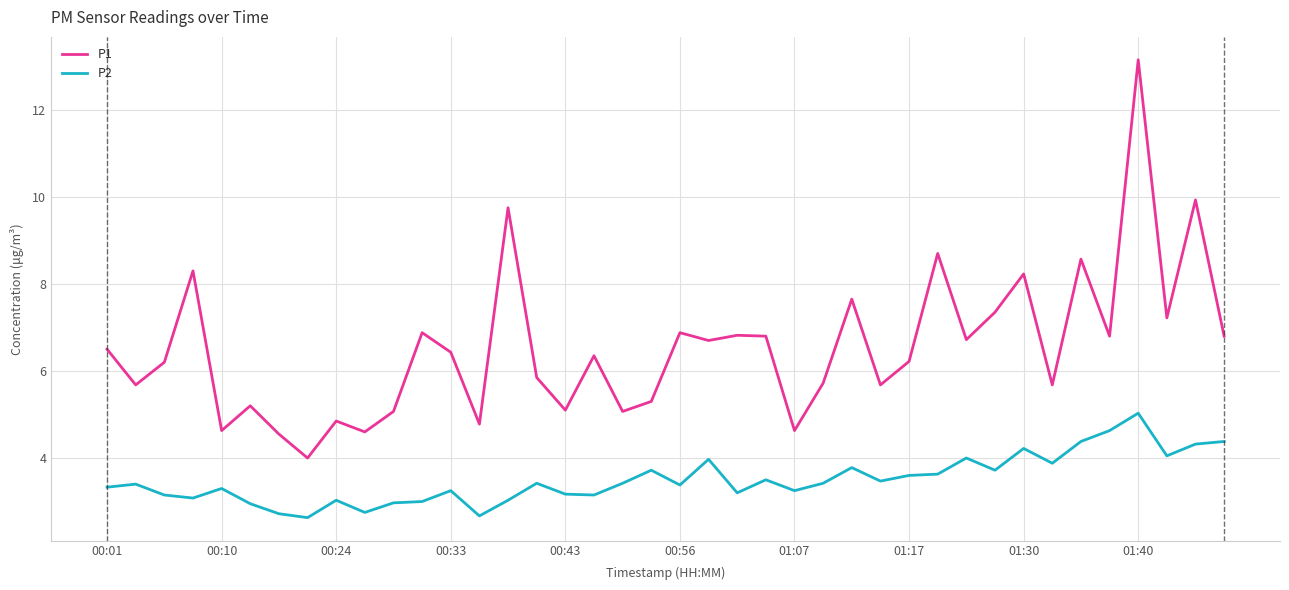

What is the minimum value for P2?

2.6